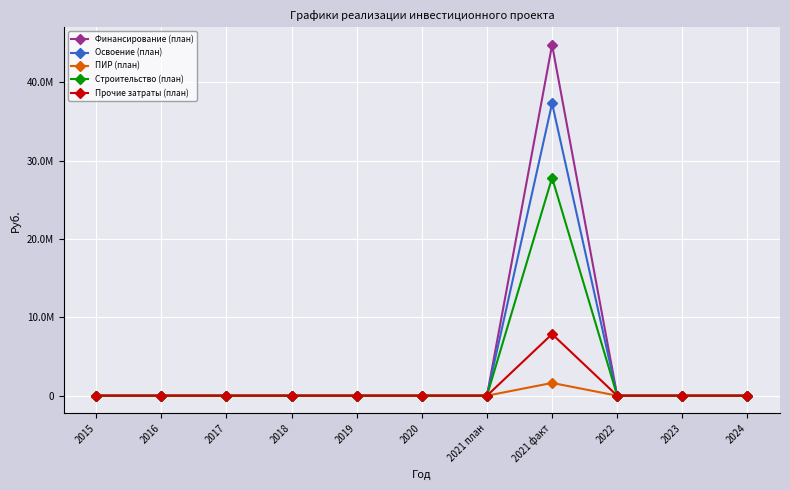

Does the chart have visible grid lines?

Yes